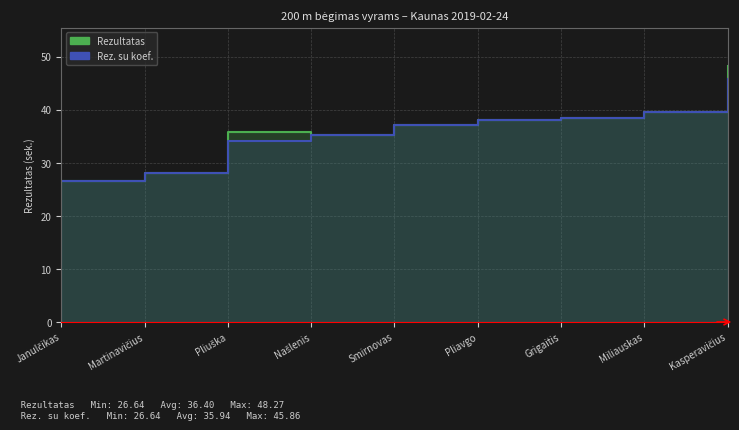

At which label does Rez. su koef. first exceed 37?

Smirnovas